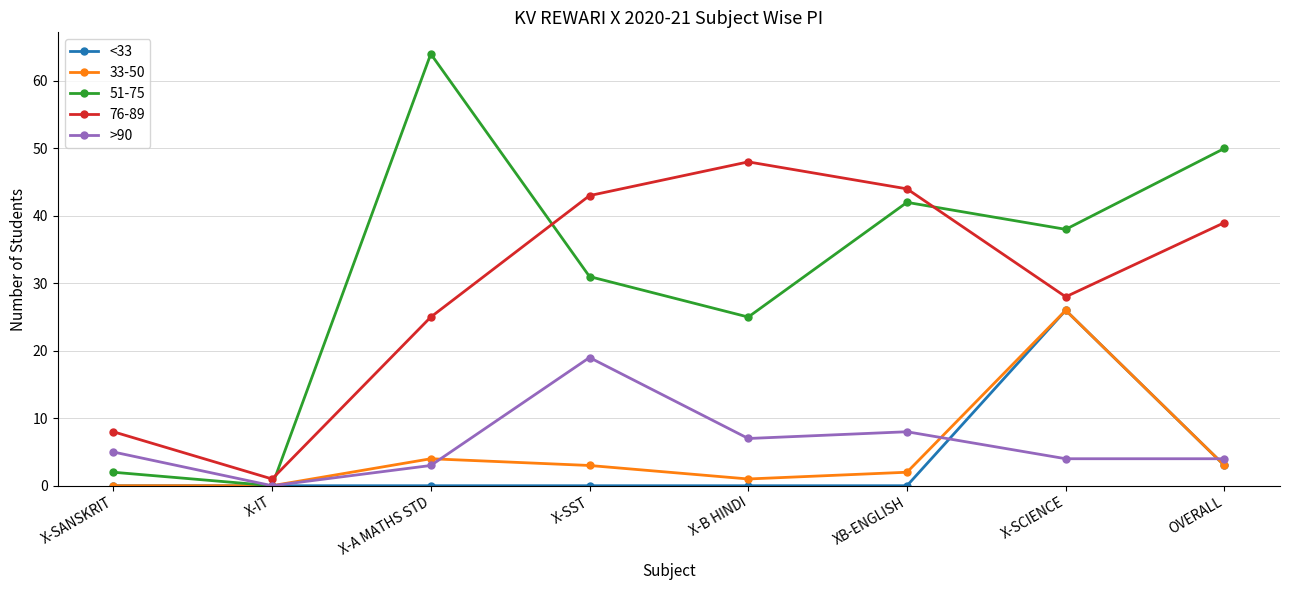

What is the label of the 2nd point from the right?

X-SCIENCE